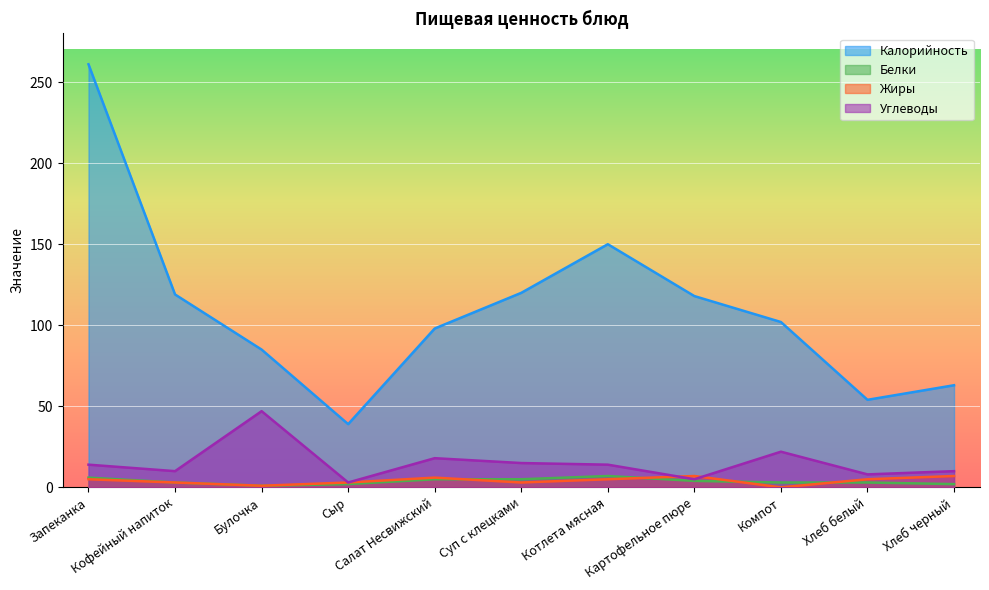

Between Булочка and Сыр, which series saw the biggest shift?

Калорийность